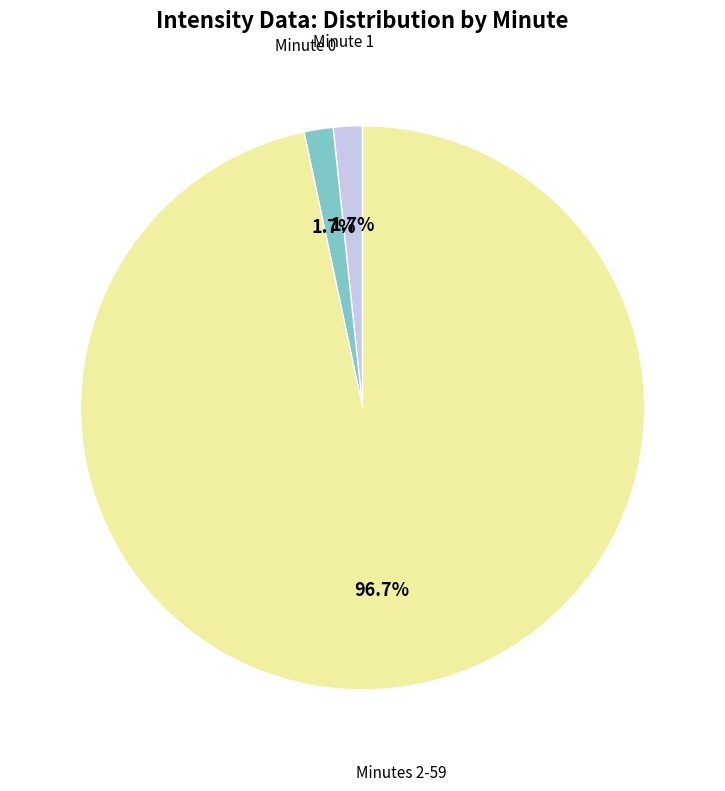

Is there a majority slice in this chart?

Yes